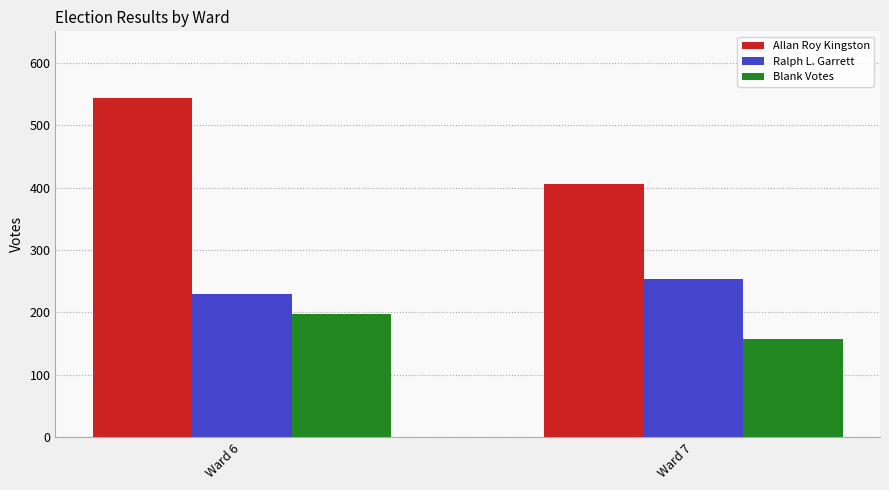

Reading left to right, what are all the values shown in this chart?

Allan Roy Kingston: Ward 6=543	Ward 7=406
Ralph L. Garrett: Ward 6=230	Ward 7=253
Blank Votes: Ward 6=197	Ward 7=158